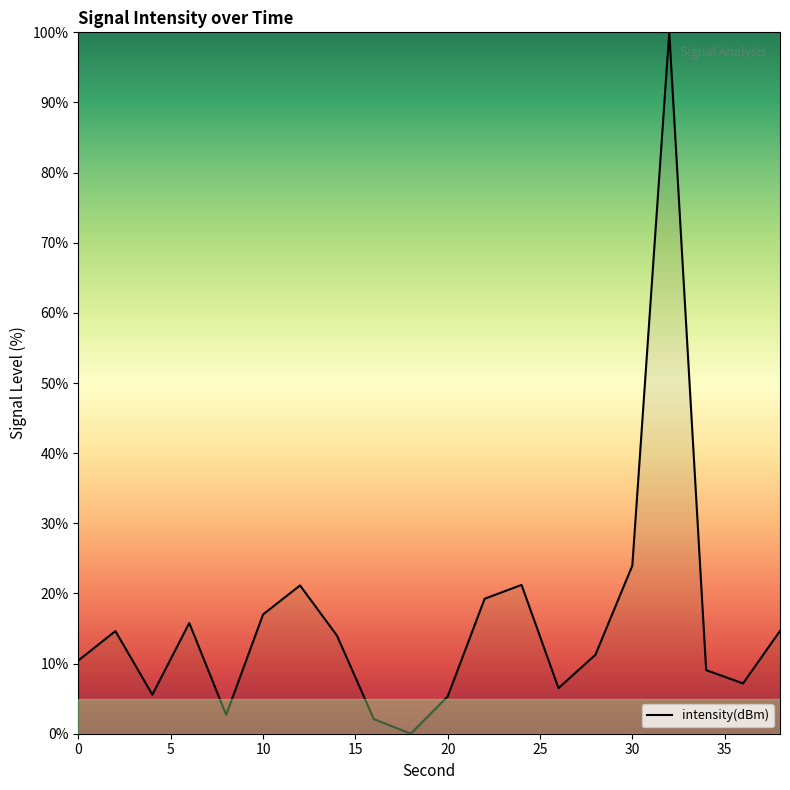

What is the difference between the maximum and minimum values?

100.0